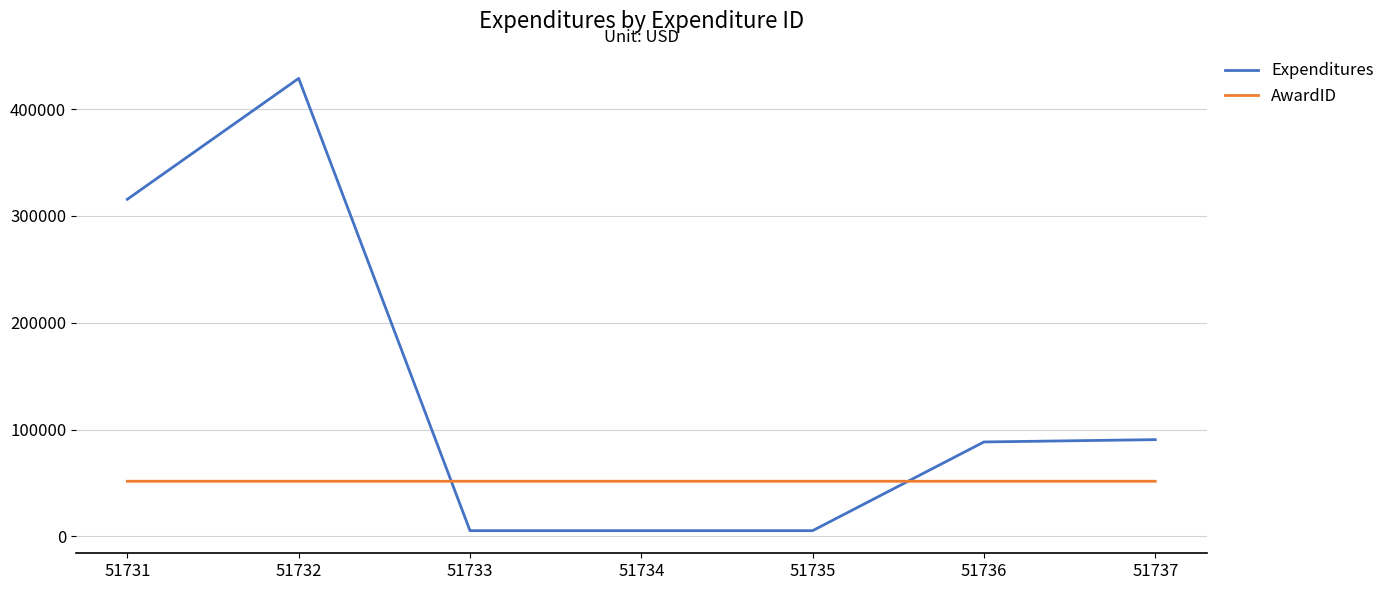

At which label is Expenditures closest to 217045?

51731